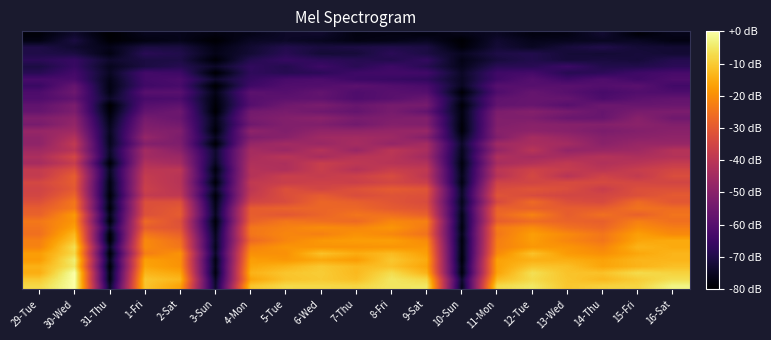

What is the smallest value displayed?

-80.0